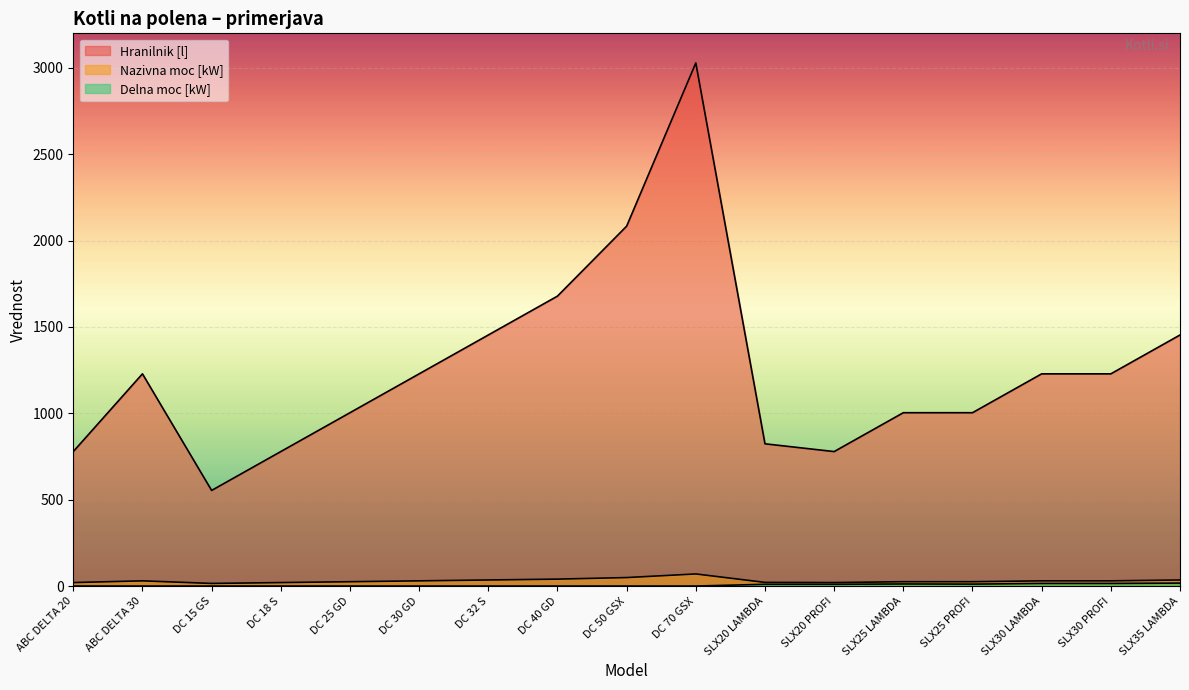

What is the total value across all series at DC 32 S?

1488.5